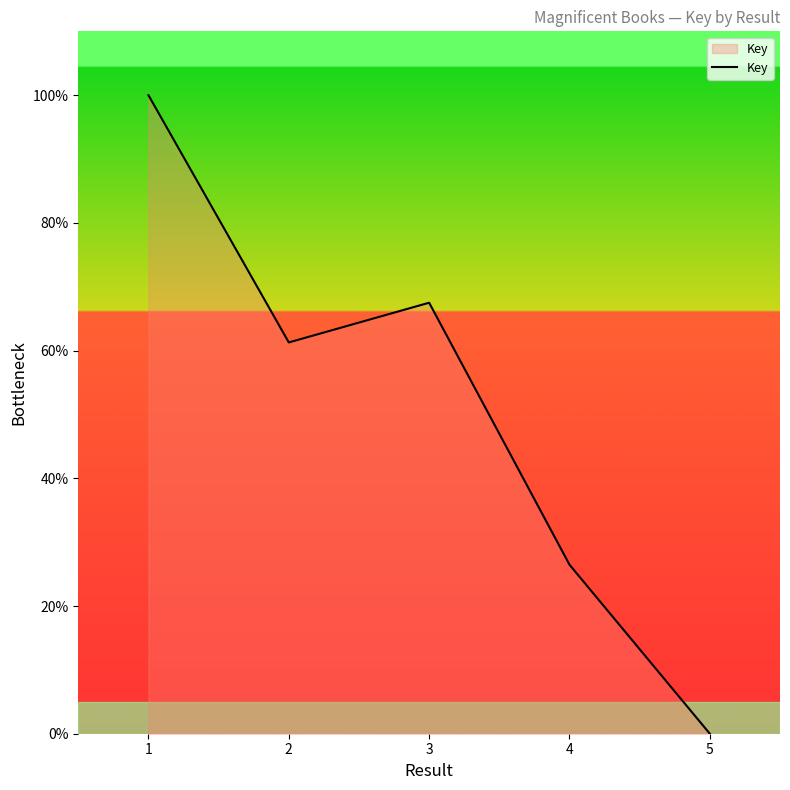

The value at 4 is 42.4. True or false?

False